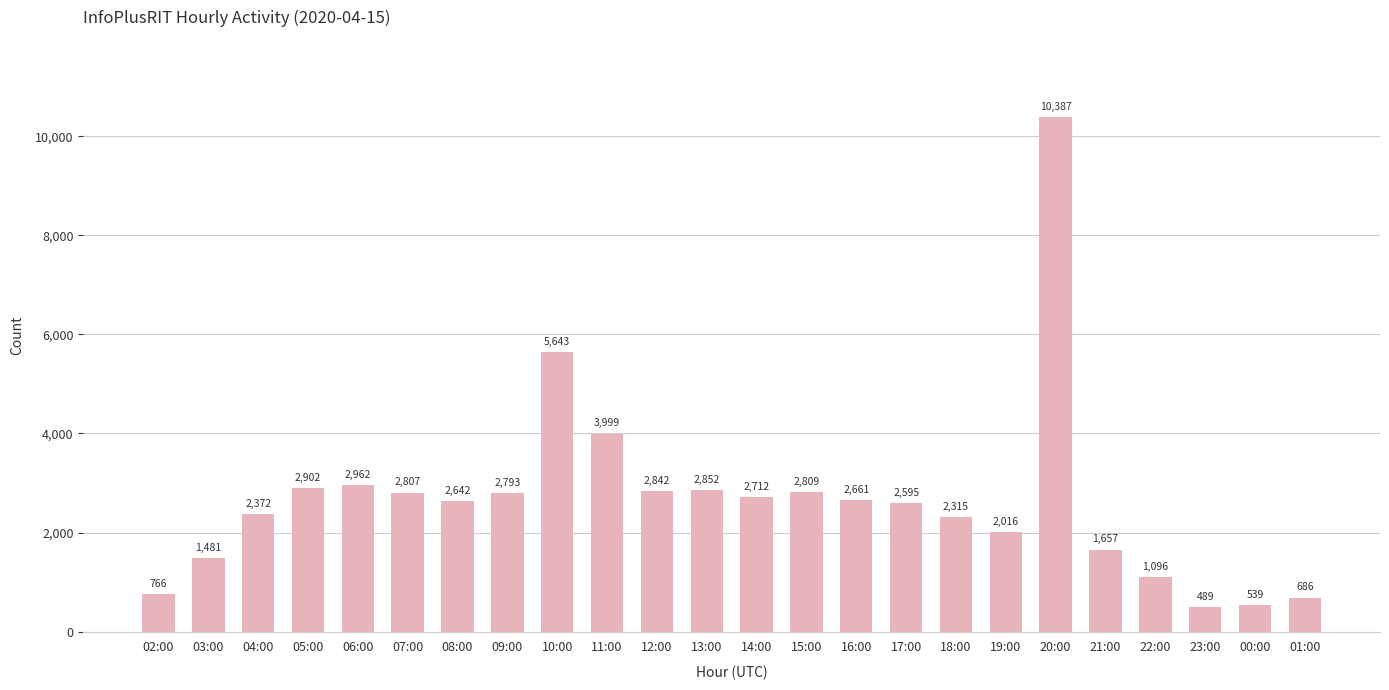

The value at 15:00 is 1587. True or false?

False